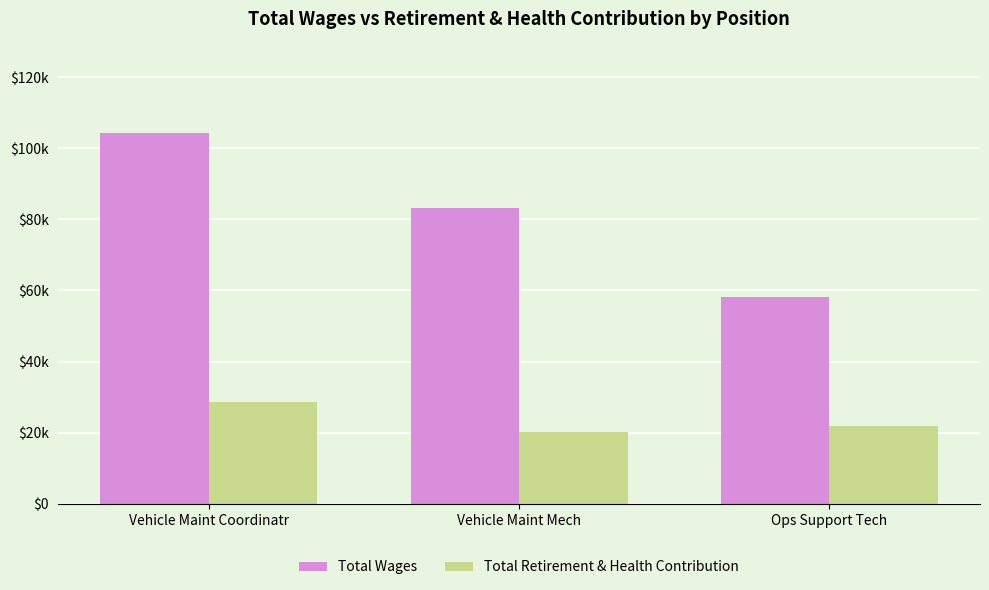

Is the value of Total Wages at Vehicle Maint Coordinatr greater than the value of Total Retirement & Health Contribution at Ops Support Tech?

Yes